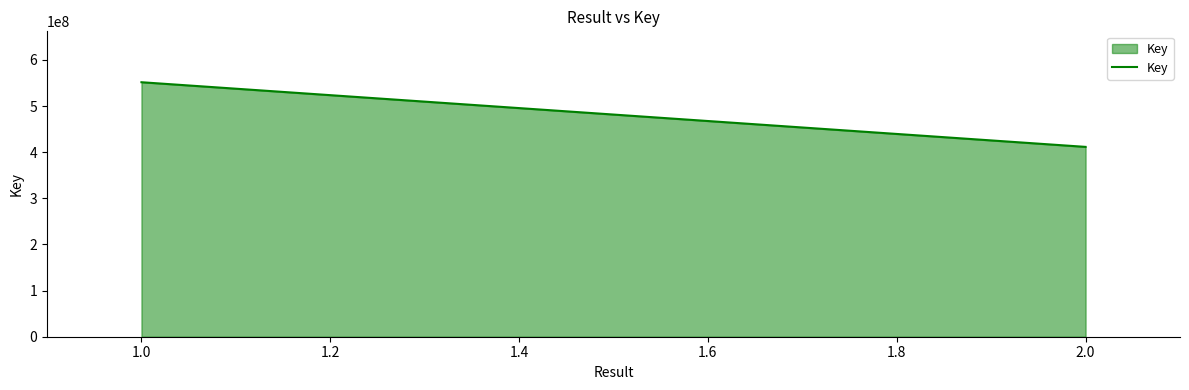

What is the greatest value displayed?

551760645